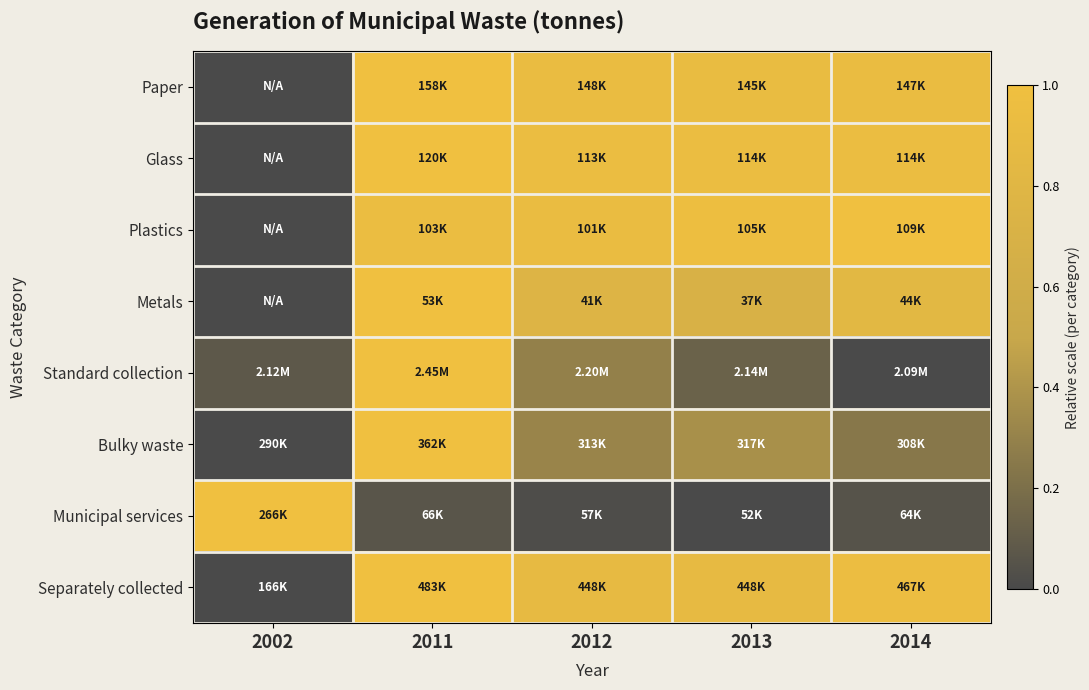

Which has a higher value, 2013 or 2014?

2014